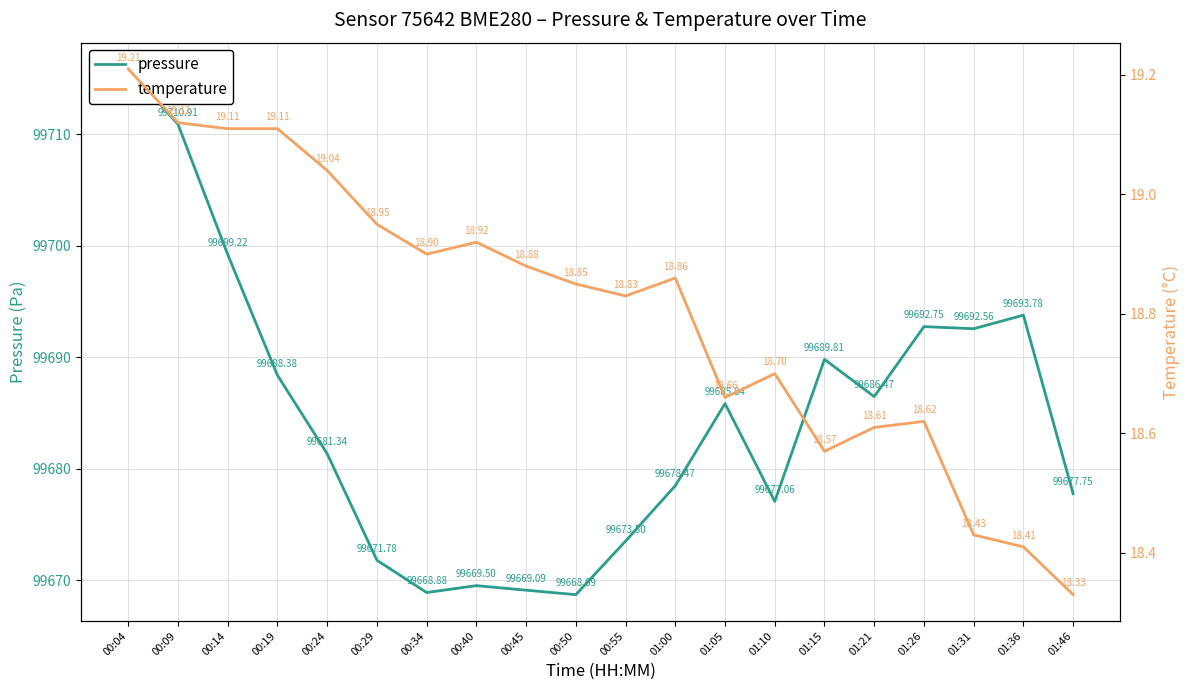

Reading left to right, what are all the values shown in this chart?

pressure: 99715.9	99710.9	99699.2	99688.4	99681.3	99671.8	99668.9	99669.5	99669.1	99668.7	99673.5	99678.5	99685.8	99677.1	99689.8	99686.5	99692.8	99692.6	99693.8	99677.8
temperature: 19.2	19.1	19.1	19.1	19.0	18.9	18.9	18.9	18.9	18.9	18.8	18.9	18.7	18.7	18.6	18.6	18.6	18.4	18.4	18.3